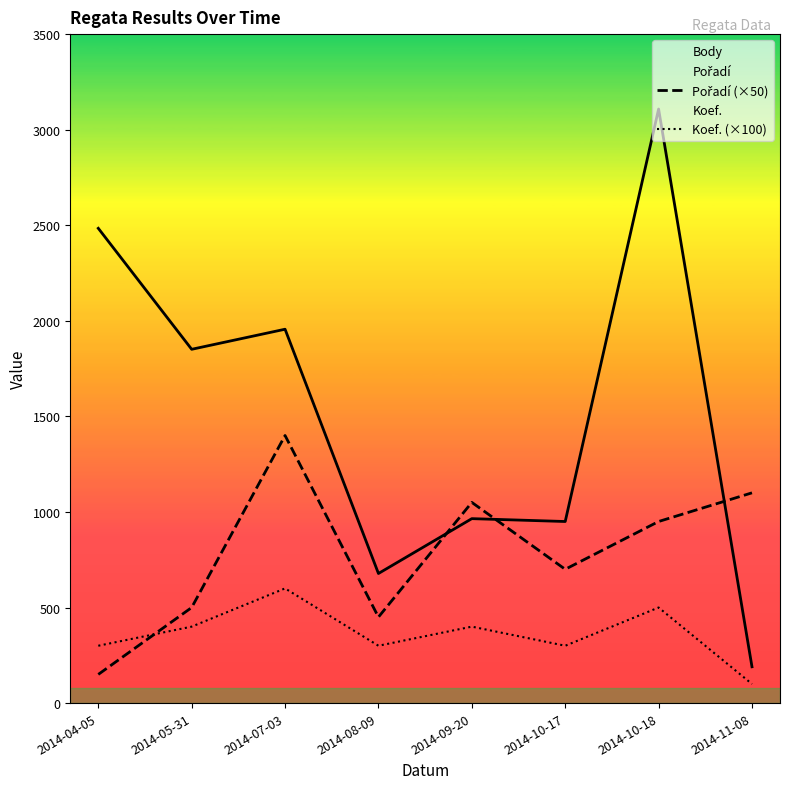

Which category has the highest value across all series?

2014-10-18